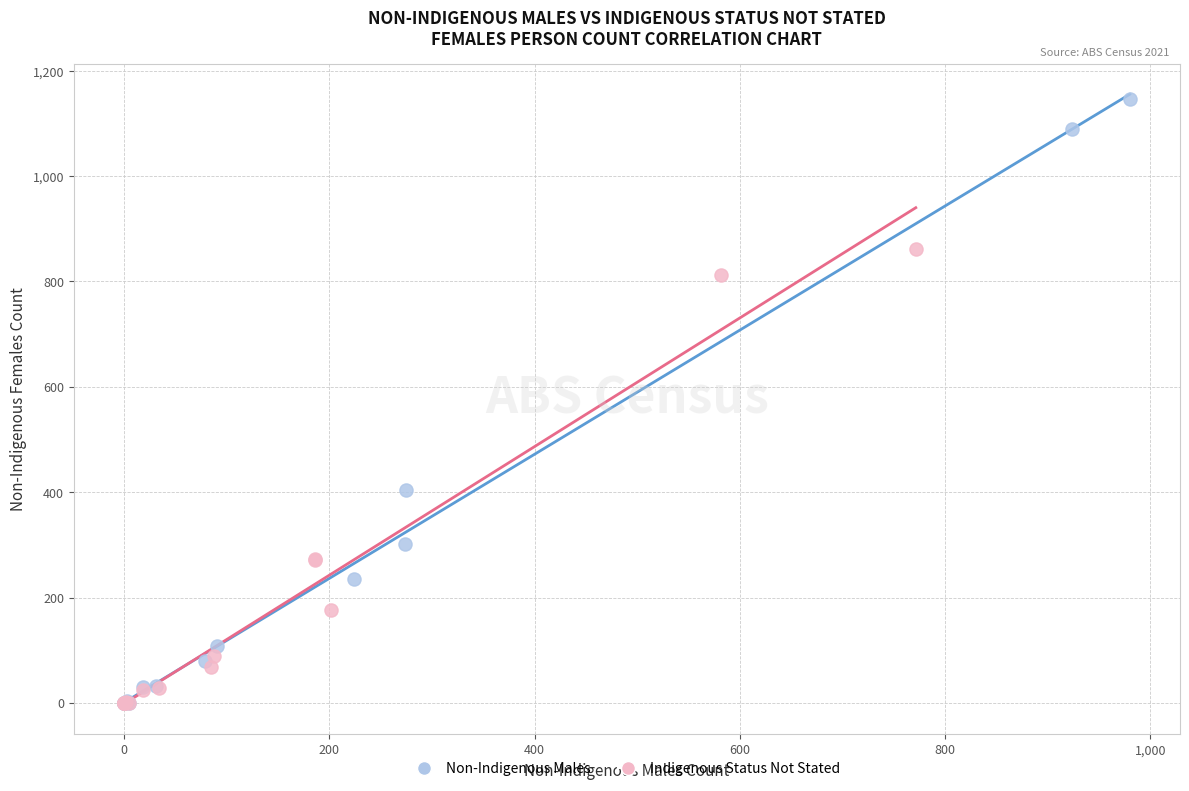

Which series reaches the maximum Y coordinate?

Non-Indigenous Males